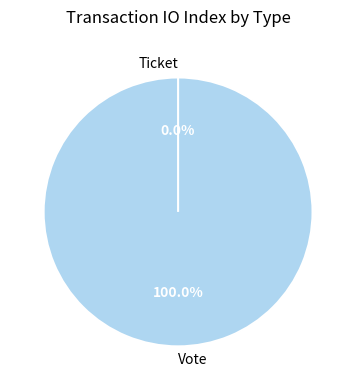

The Vote slice represents 100% of the pie. True or false?

True